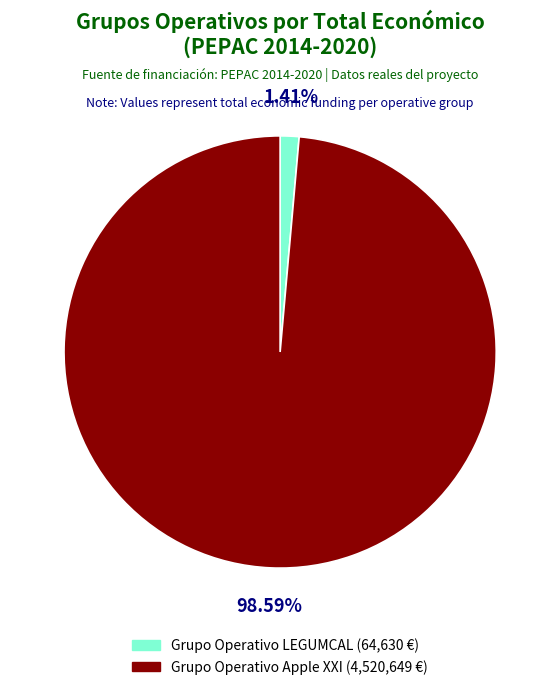

What is the total percentage of Grupo Operativo LEGUMCAL and Grupo Operativo Apple XXI?

100.0%